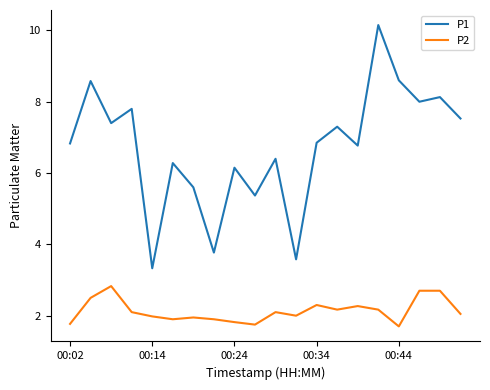

List the series in order of their peak value, lowest first.

P2, P1